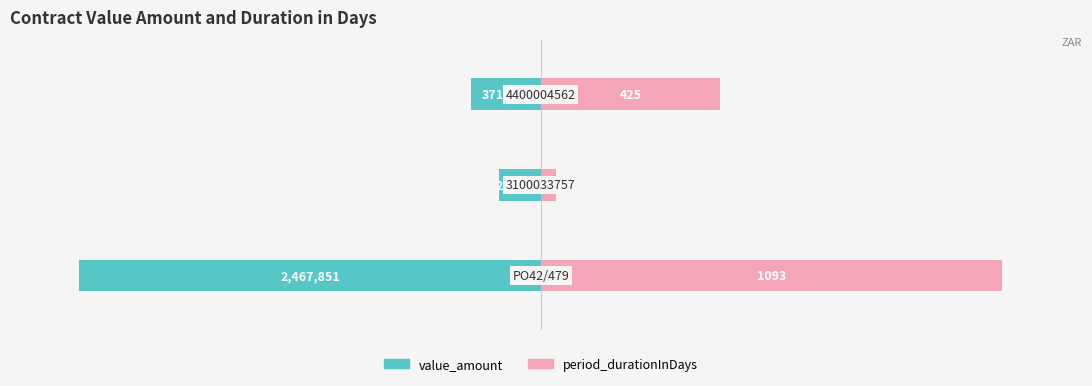

How many data points does each series have?

3